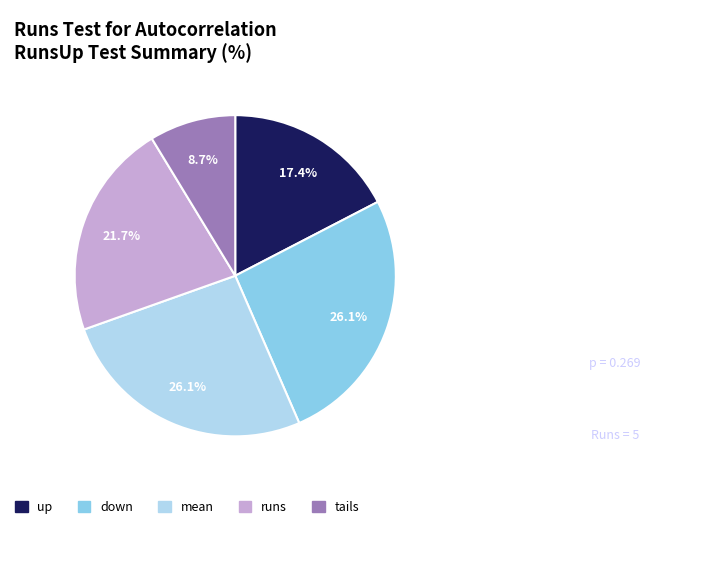

Count the number of slices in the pie.

5